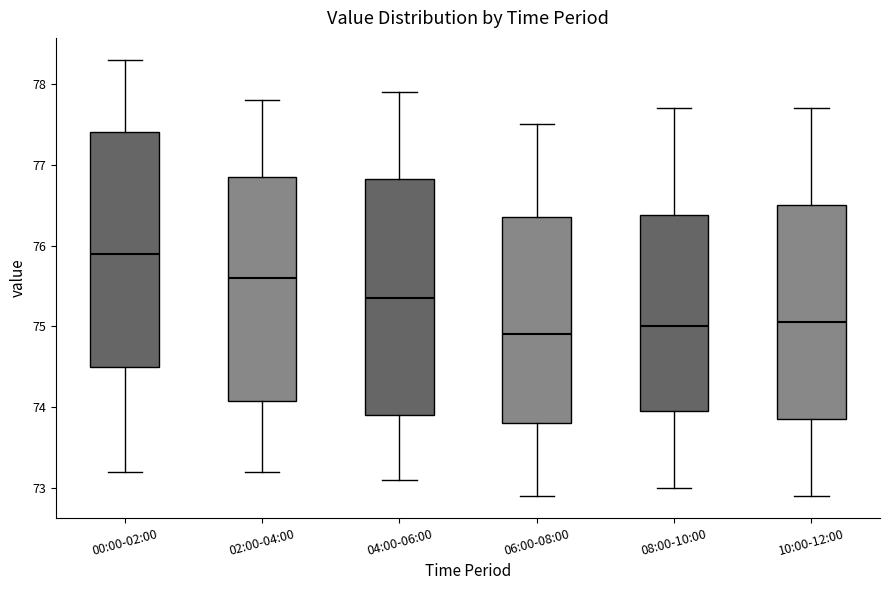

Reading left to right, read every box against the y-axis: the position of its median line, the range the box covers, and the ends of its whiskers. The values are not printed on the chart, so give them approximately, as read against the axis.

00:00-02:00: median 75.9, box 74.5 to 77.4, whiskers 73.2 to 78.3
02:00-04:00: median 75.6, box 74.1 to 76.9, whiskers 73.2 to 77.8
04:00-06:00: median 75.4, box 73.9 to 76.8, whiskers 73.1 to 77.9
06:00-08:00: median 74.9, box 73.8 to 76.4, whiskers 72.9 to 77.5
08:00-10:00: median 75.0, box 74.0 to 76.4, whiskers 73.0 to 77.7
10:00-12:00: median 75.1, box 73.9 to 76.5, whiskers 72.9 to 77.7